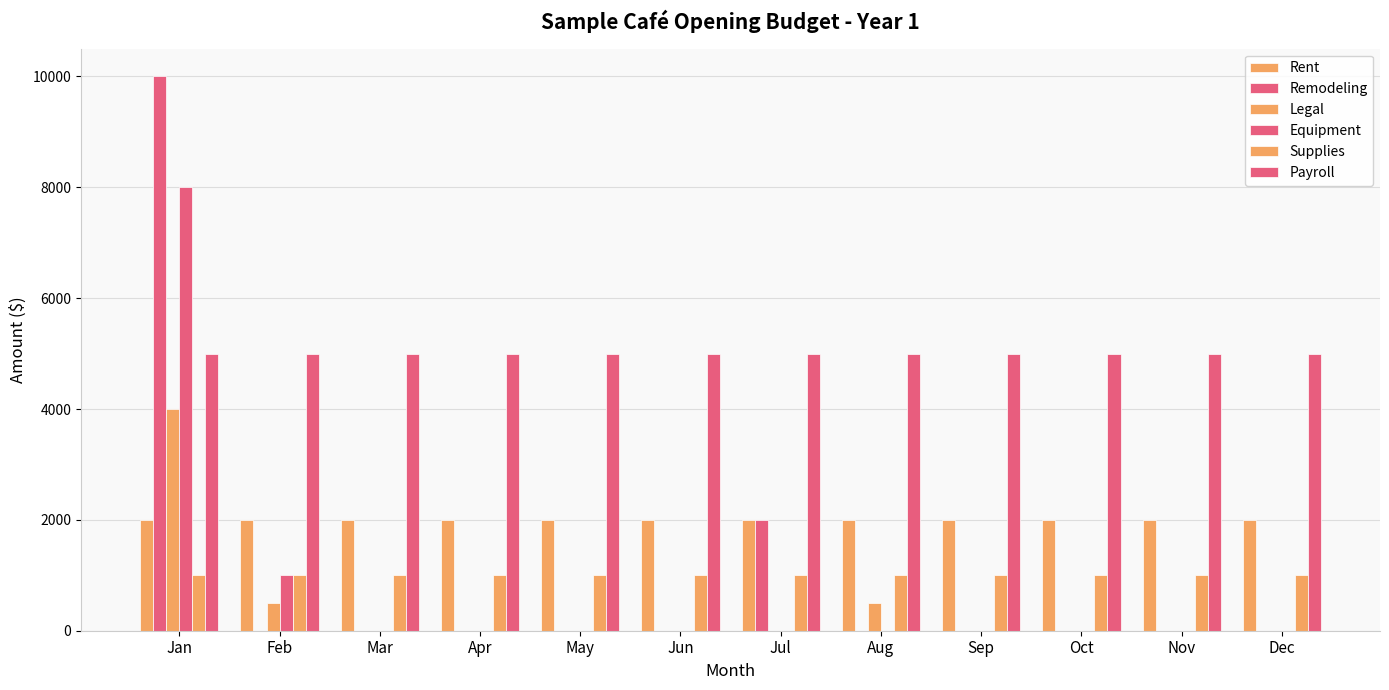

Which series has the largest total across all categories?

Payroll